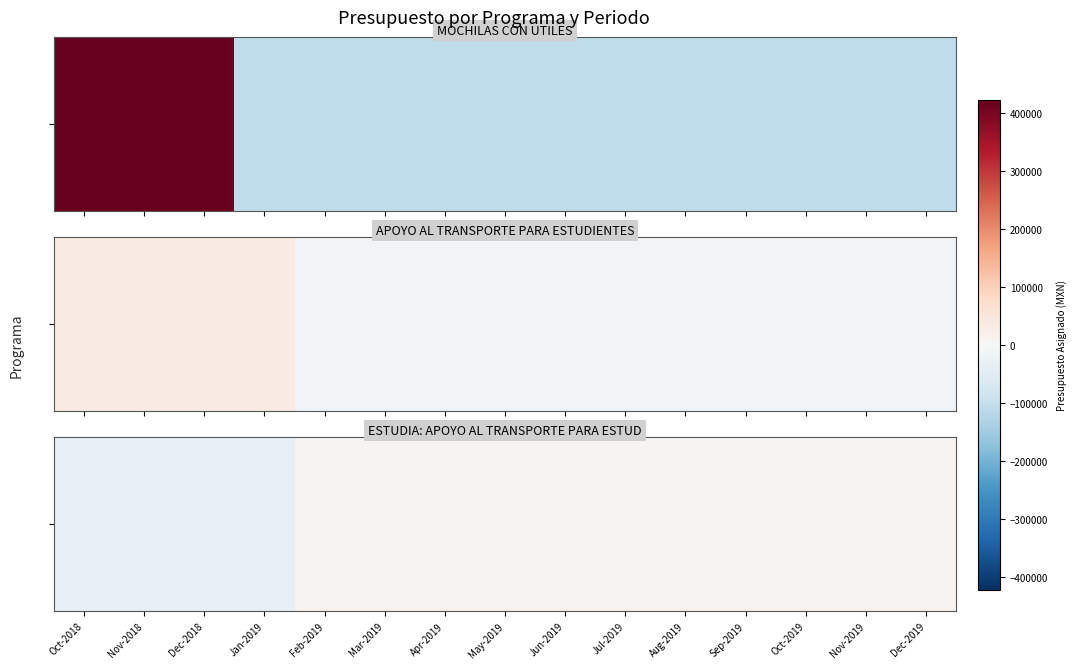

What is the change in value from Nov-2018 to Sep-2019?

+45163.0